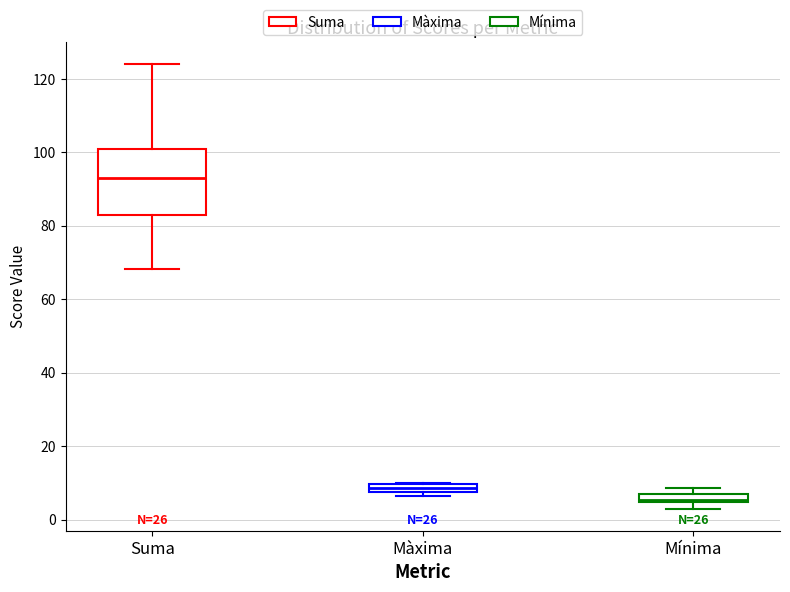

Where is the upper edge of the box for Màxima on the y-axis? The values are not printed on the chart, so give them approximately, as read against the axis.

10